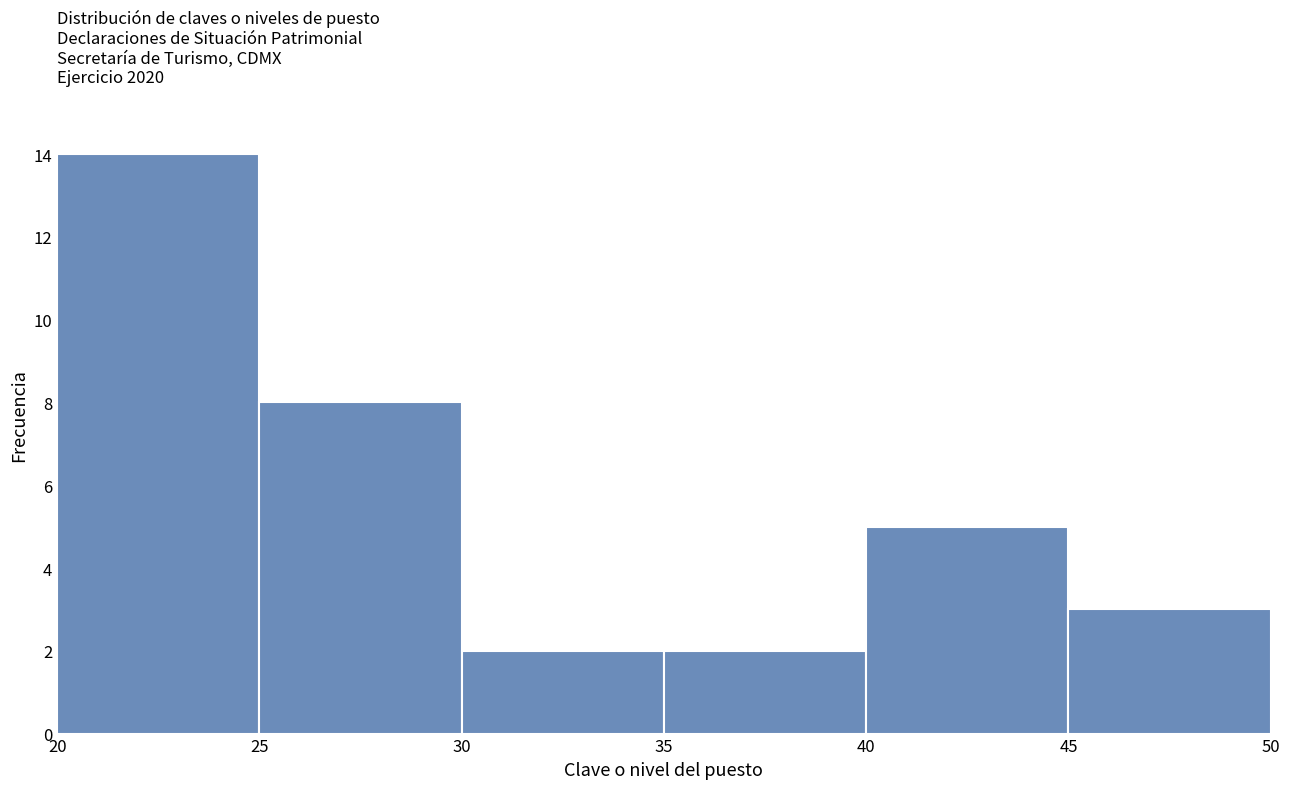

Reading left to right, transcribe this chart: for each bar, give the range it covers on the x-axis and its height. The values are not printed on the chart, so give them approximately, as read against the axis.

20 to 25: 14
25 to 30: 8
30 to 35: 2
35 to 40: 2
40 to 45: 5
45 to 50: 3